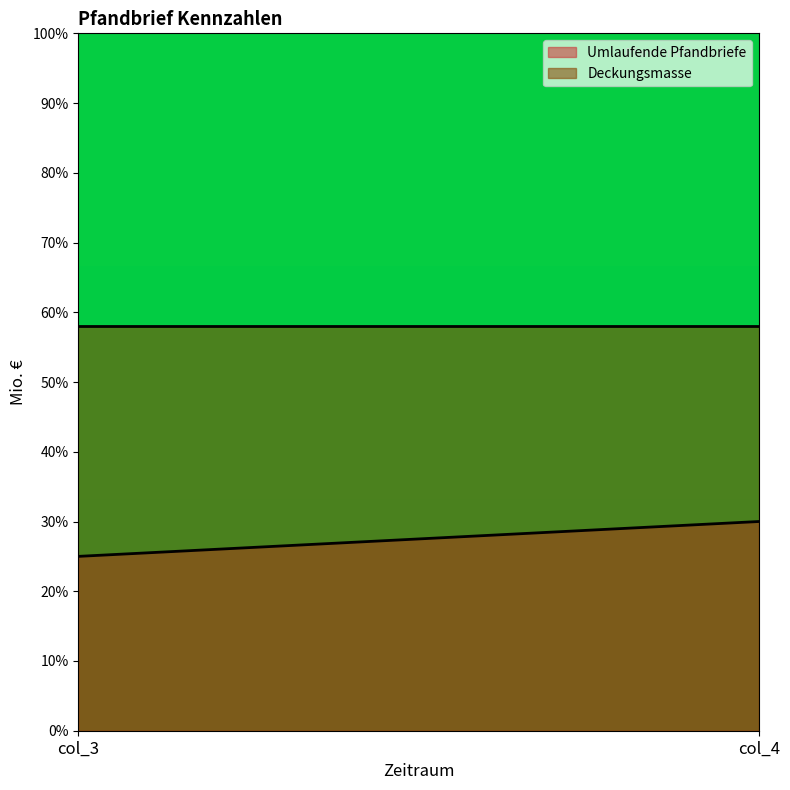

Rank the series by their average value, from highest to lowest.

Deckungsmasse, Umlaufende Pfandbriefe